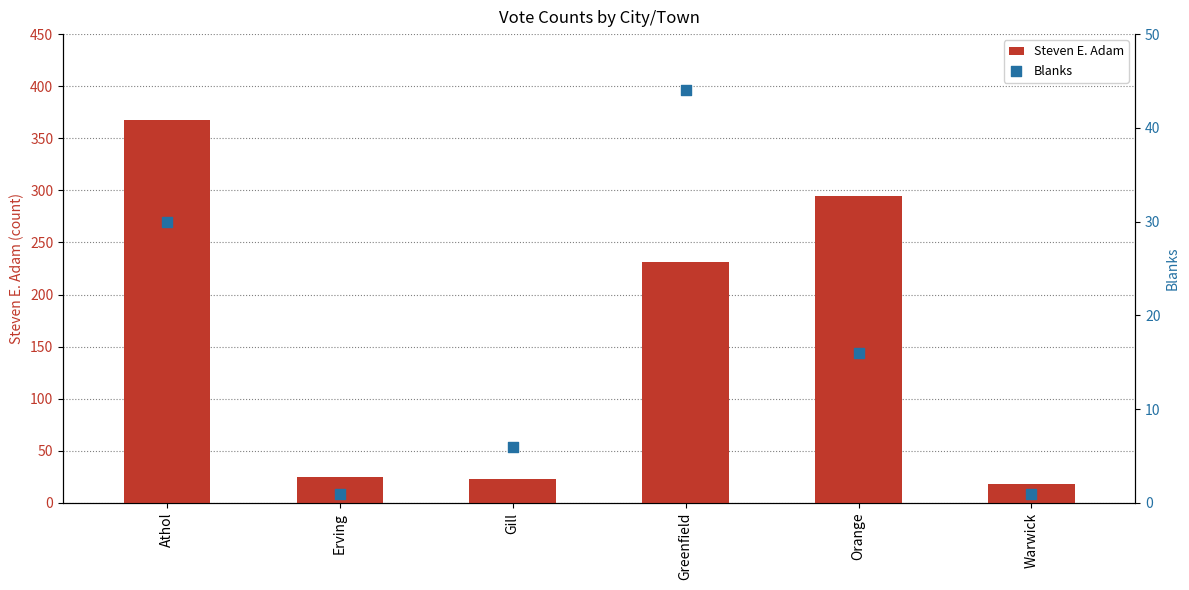

What is the total value across all series at Orange?

311